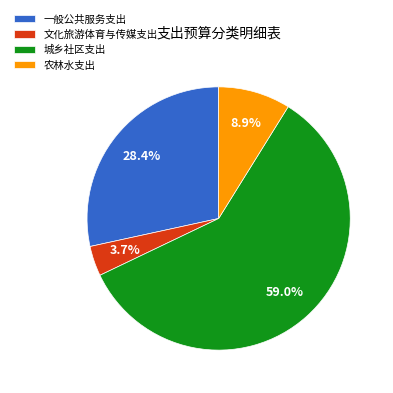

Count the number of slices in the pie.

4